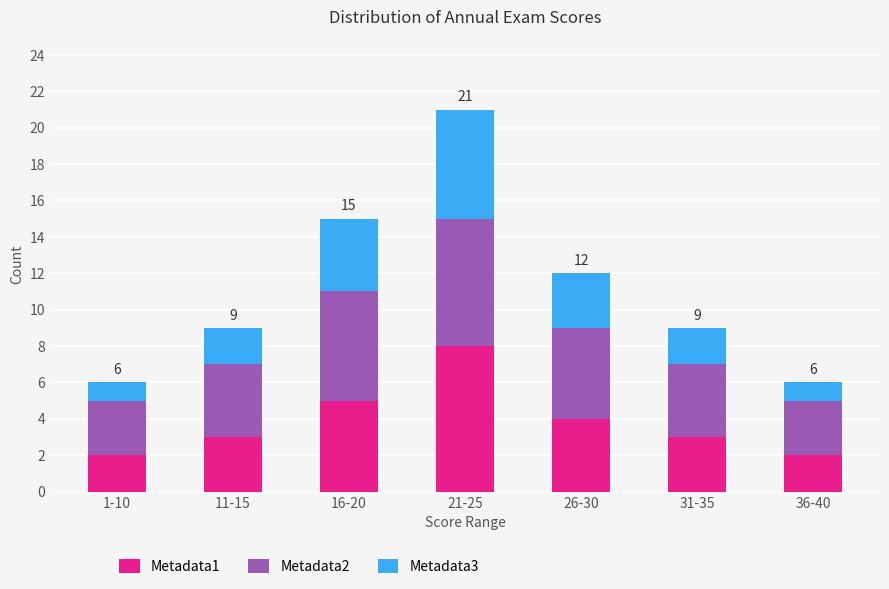

Which category has the highest value in the Metadata1 series?

21-25